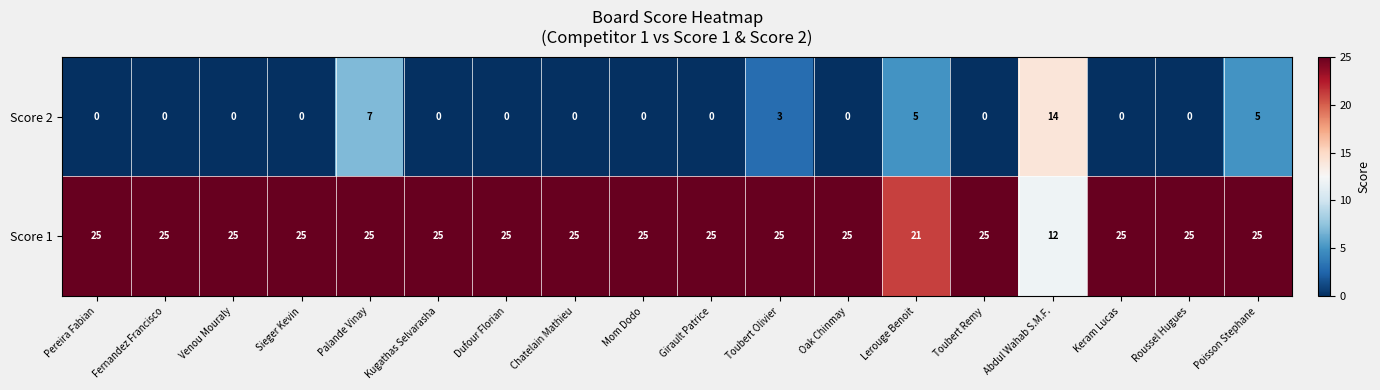

What is the maximum value shown in the chart?

25